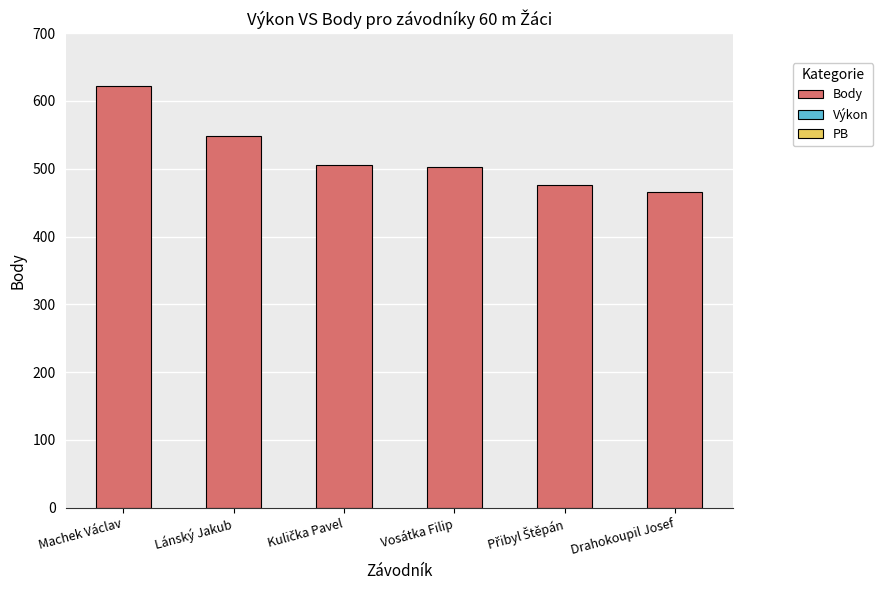

What is the sum of the values at Lánský Jakub and Vosátka Filip?

1051